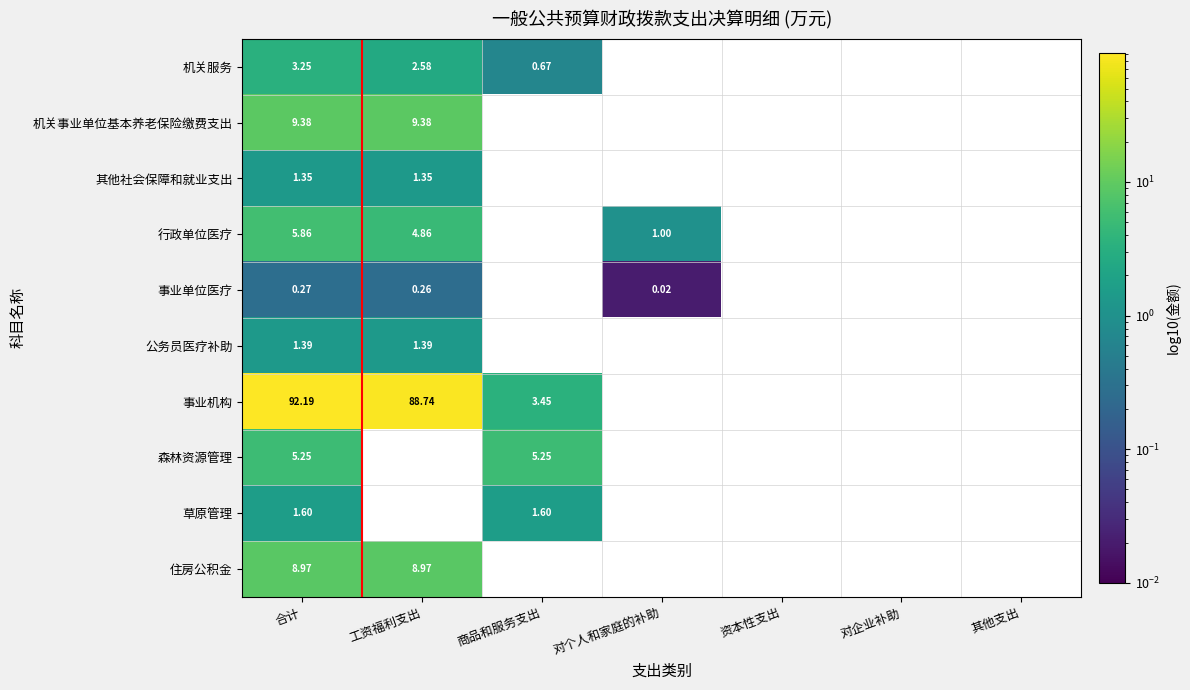

List the labels in order of 草原管理 value, largest first.

合计, 工资福利支出, 商品和服务支出, 对个人和家庭的补助, 资本性支出, 对企业补助, 其他支出